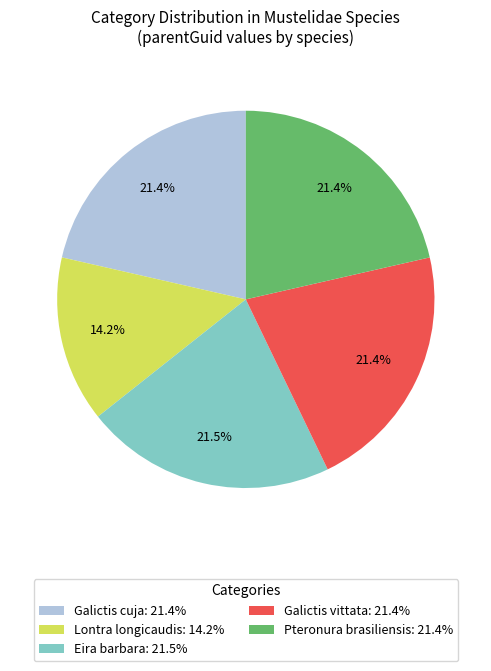

What is the total percentage of Eira barbara and Galictis cuja?

42.9%